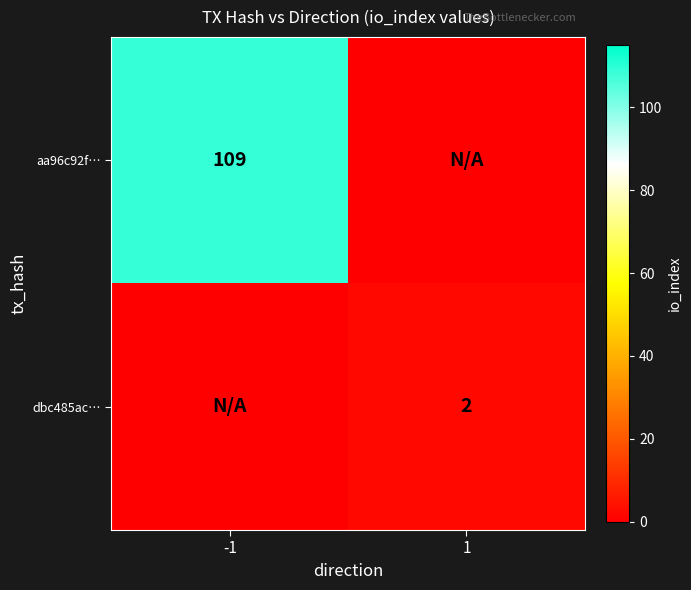

Which series has the largest total across all categories?

aa96c92f…